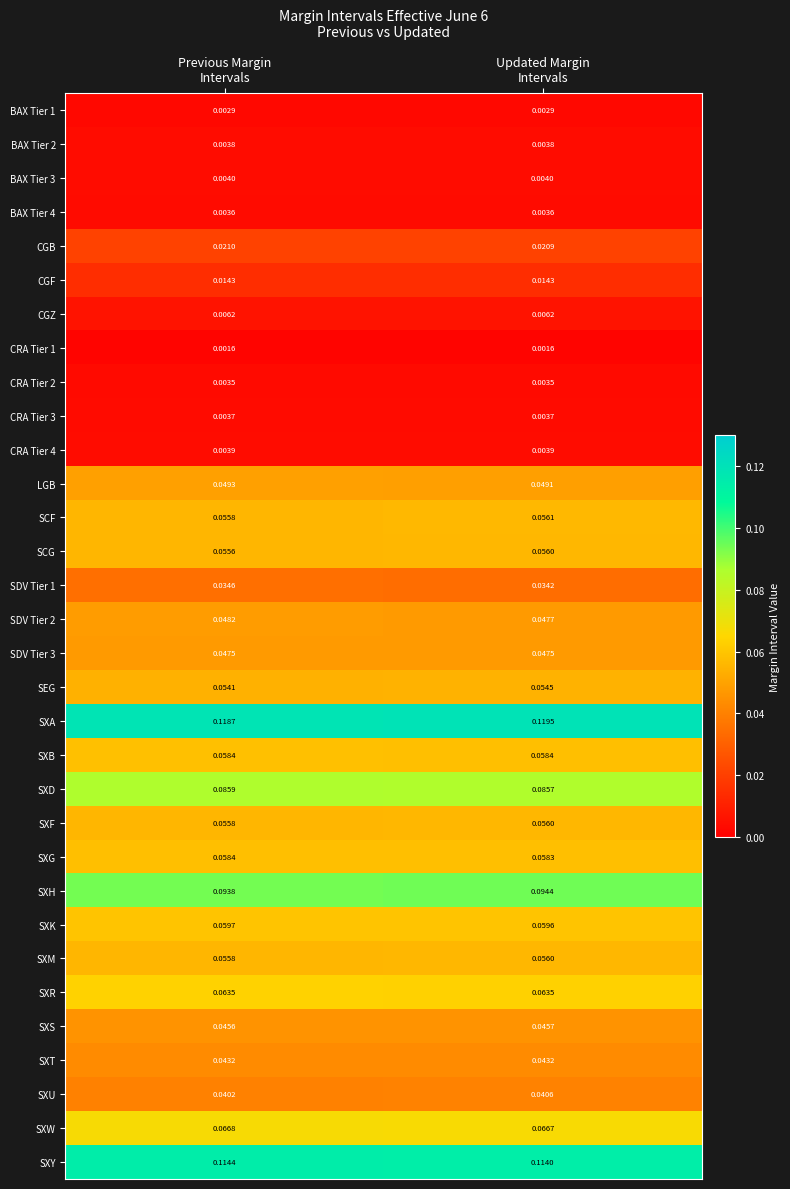

Which series has the widest spread of values?

SXA